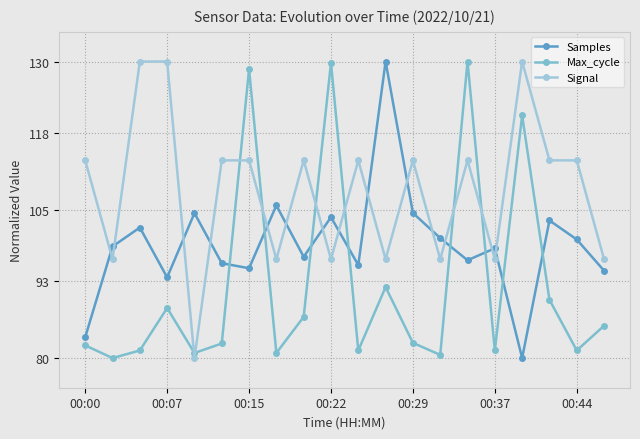

What is the value of the Signal point at the 4th from the left?

130.0